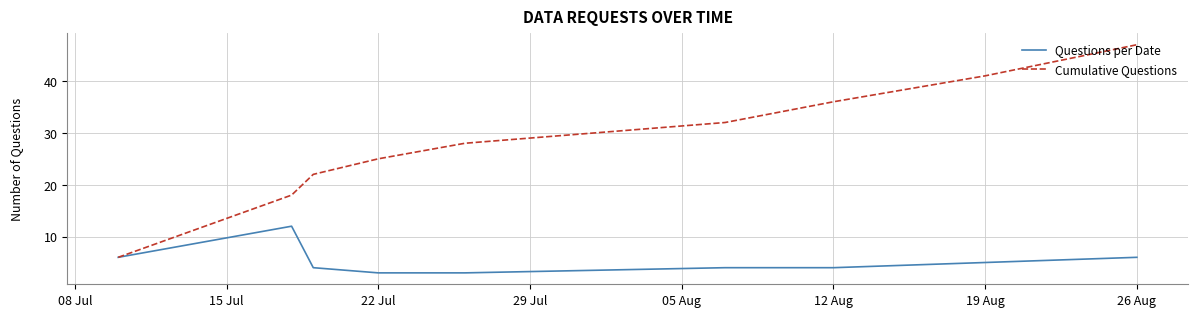

List the series in order of their overall mean, highest first.

Cumulative Questions, Questions per Date